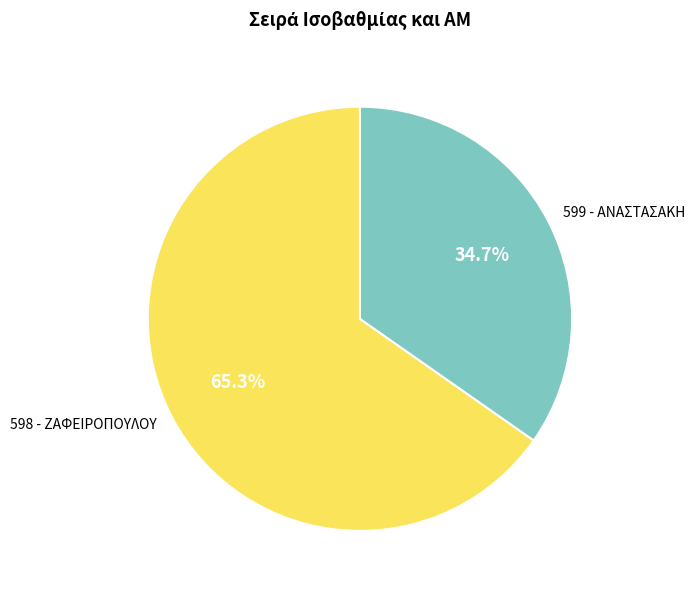

Is it true that 598 is 65% of the pie?

True